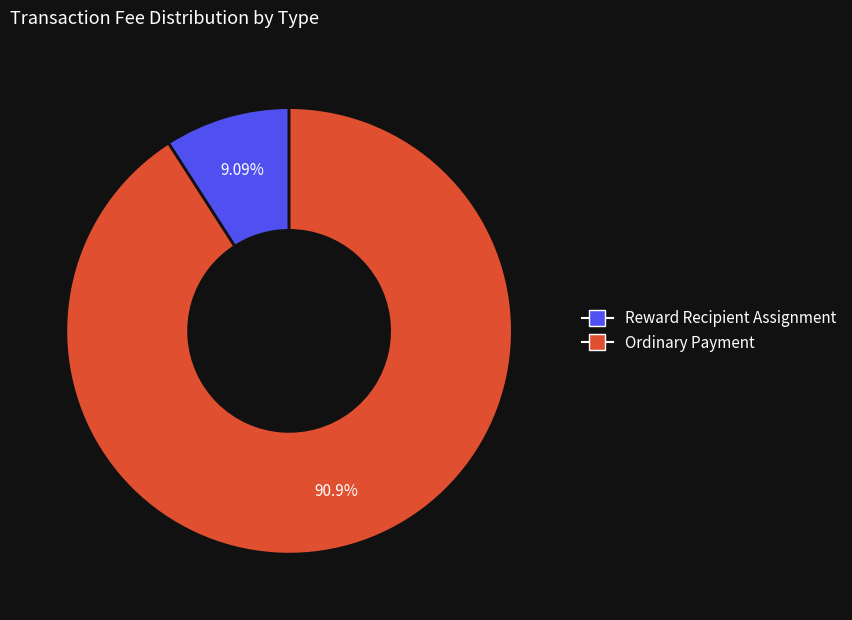

What percentage is NOT represented by Reward Recipient Assignment?

90.9%